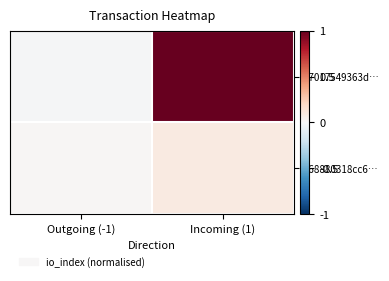

What is the maximum value shown in the chart?

1.0